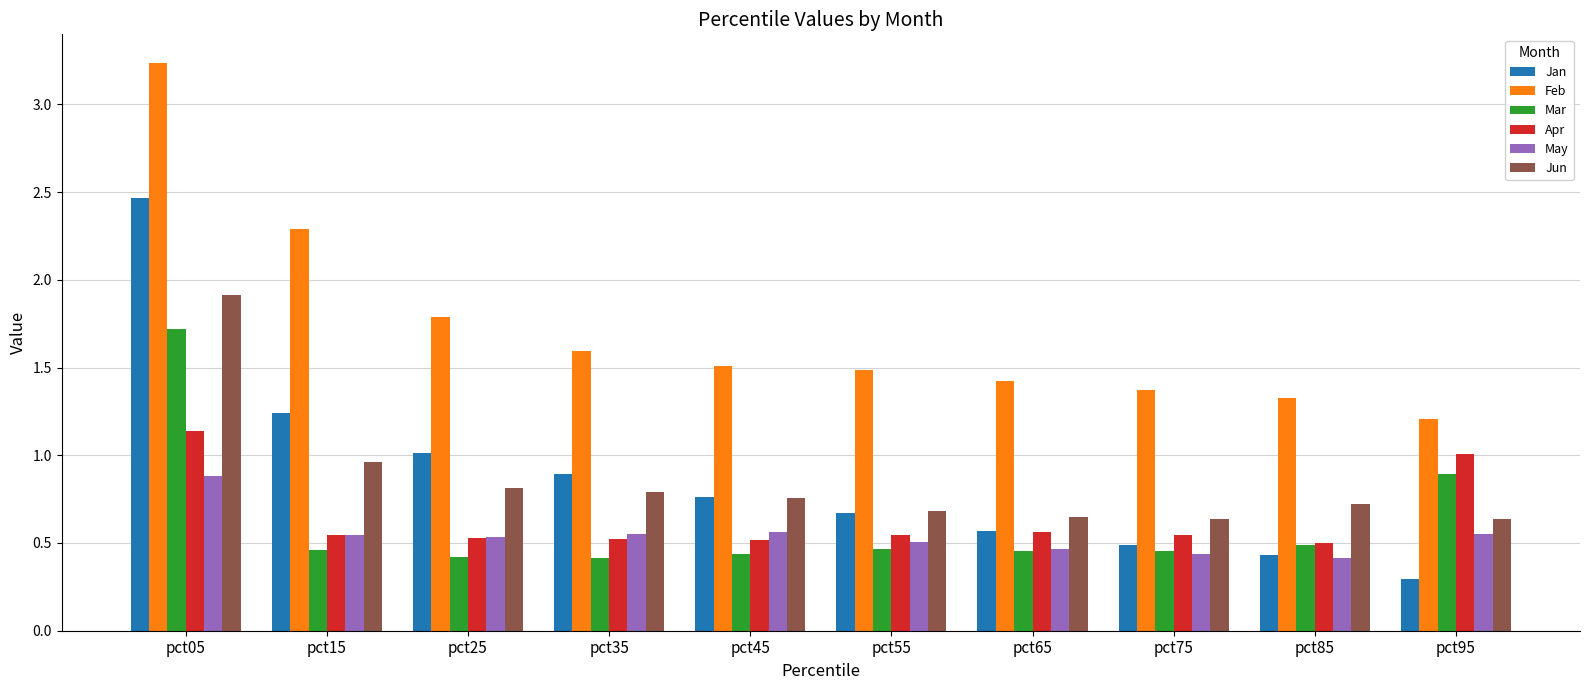

Which series has the widest spread of values?

Jan